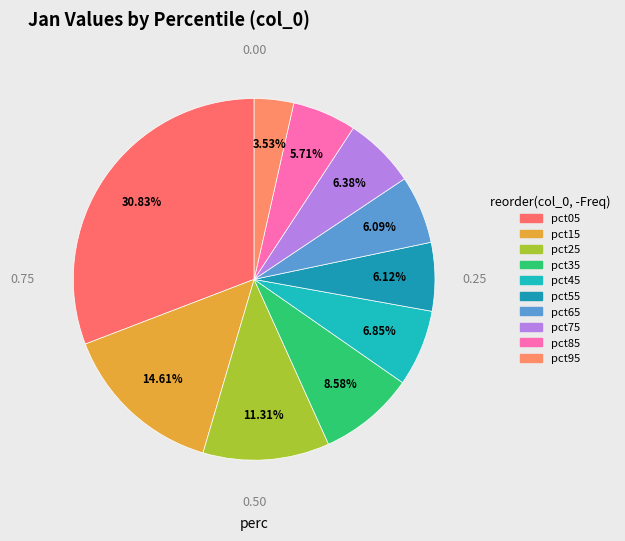

What percentage do pct75 and pct45 together represent?

13.2%